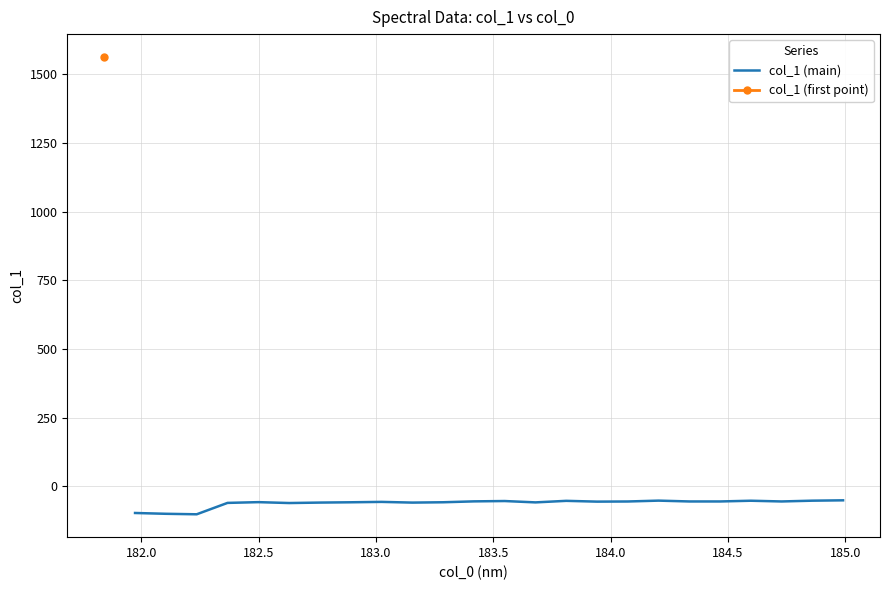

The chart shows a value of -57.3 at 183.5. True or false?

True